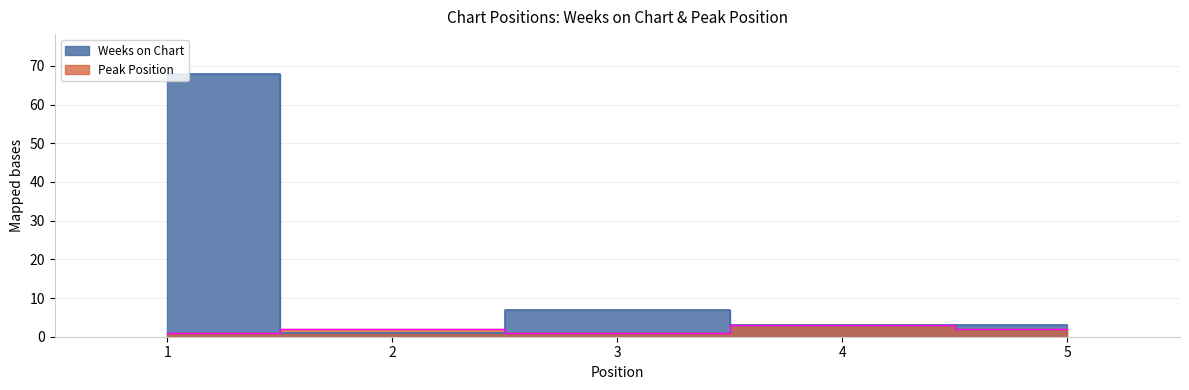

What is the value of the Weeks on Chart point at the 3rd from the left?

7